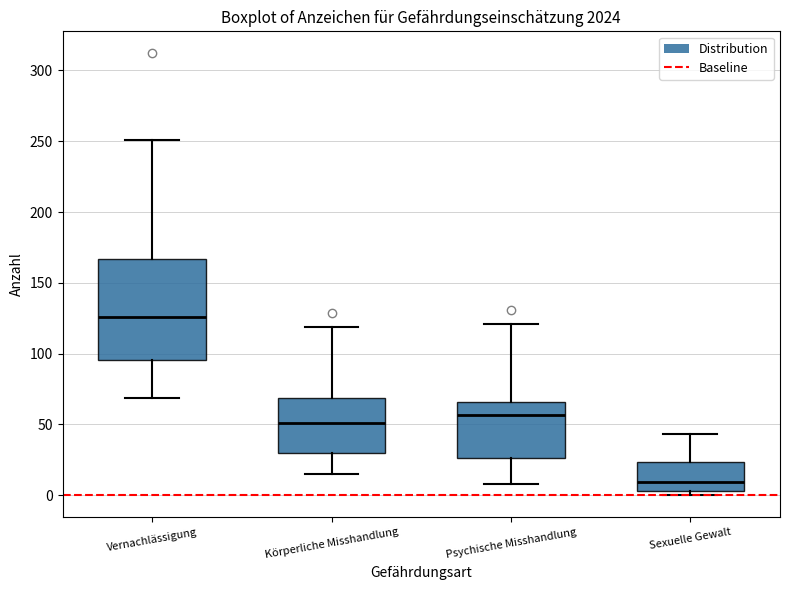

Which box's median line is the highest?

Vernachlässigung